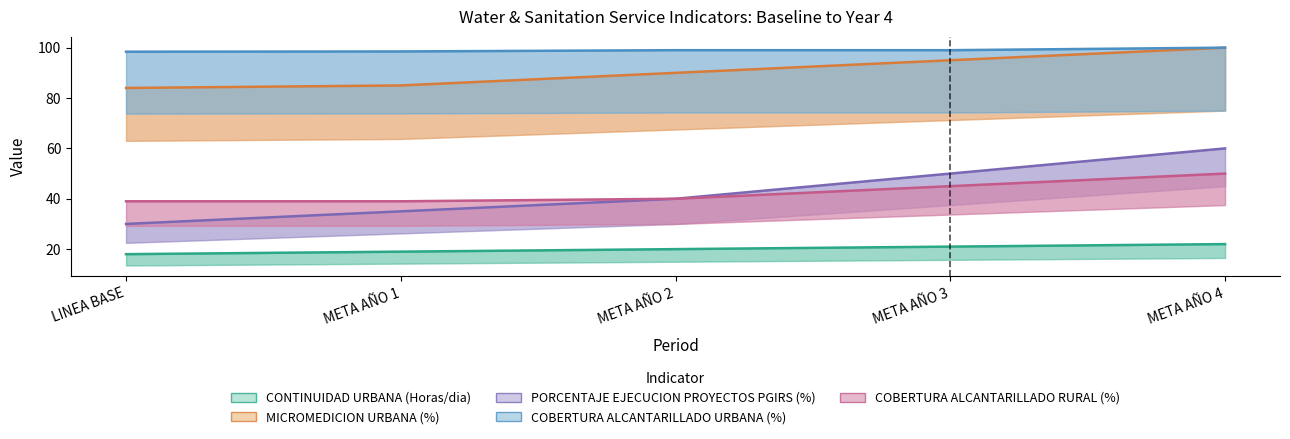

At how many categories does at least one series exceed 47?

5